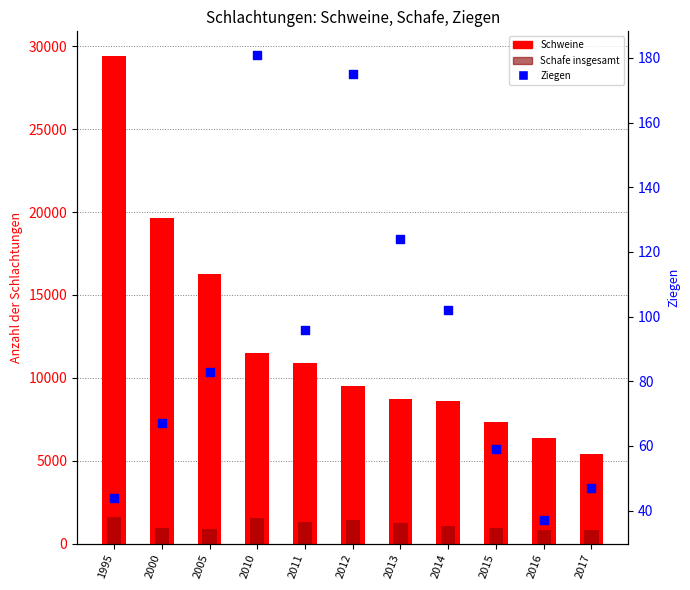

What are all the series names shown in the legend?

Schweine, Schafe insgesamt, Ziegen